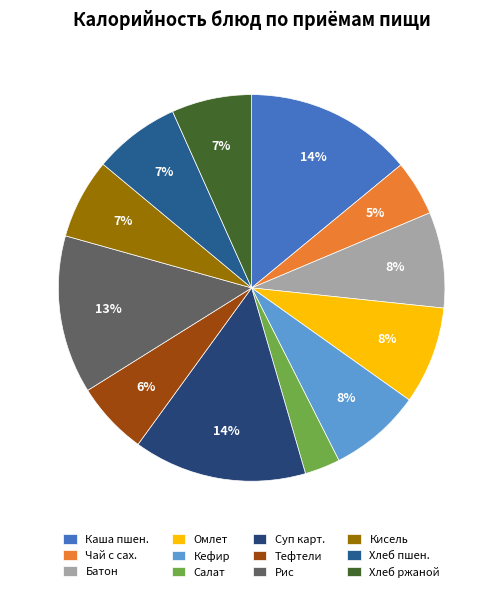

To the nearest percent, what is the average slice percentage?

8%